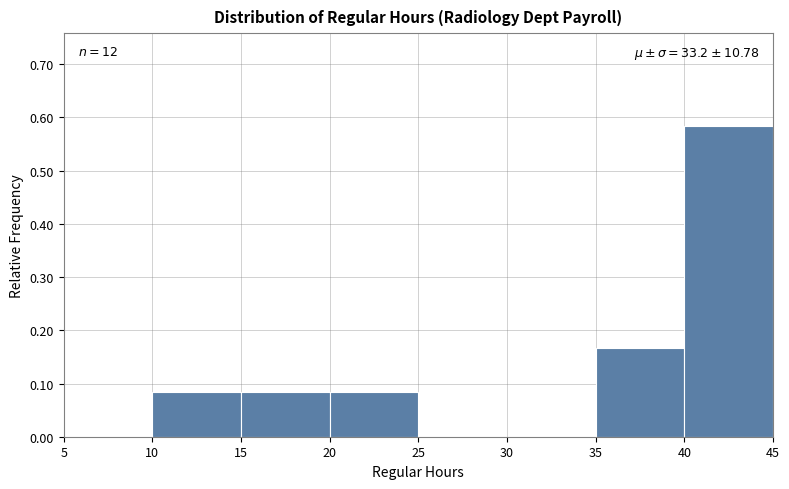

Over which range of the x-axis is the bar tallest?

40 to 45